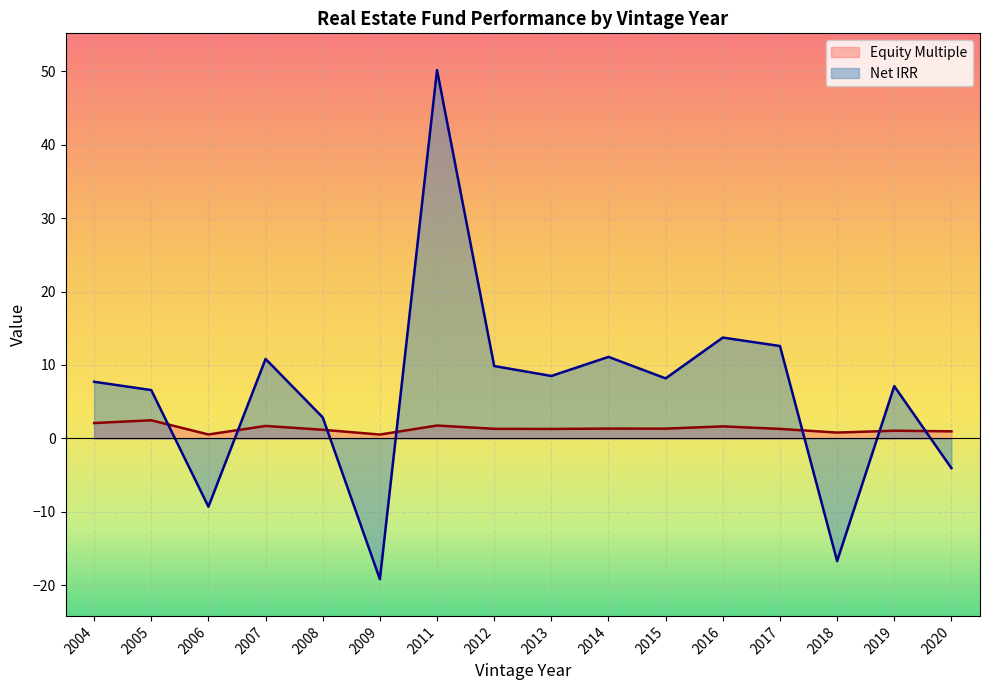

What is the sum of the Net IRR values at 2019 and 2006?

-2.2